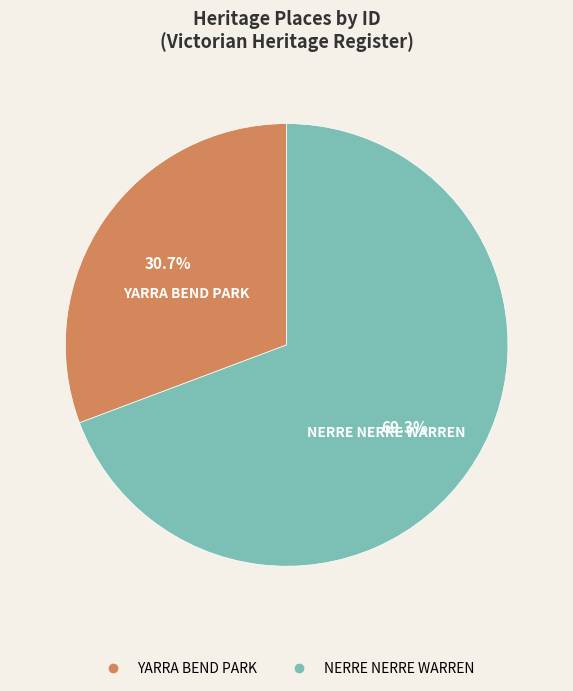

Which category has the smallest portion of the pie?

YARRA BEND PARK